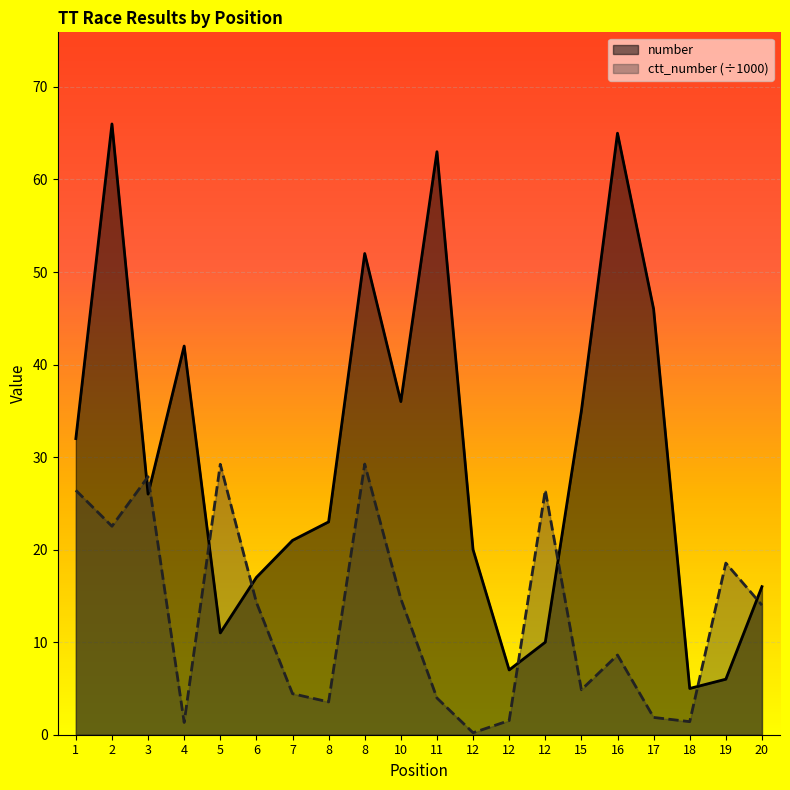

What are all the series names shown in the legend?

number, ctt_number (÷1000)